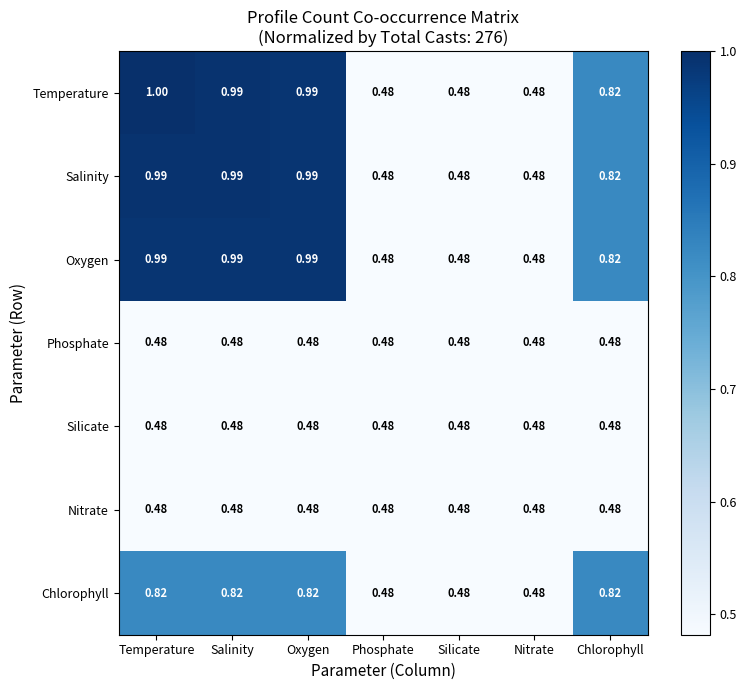

Which series has the largest range (max minus min)?

Temperature